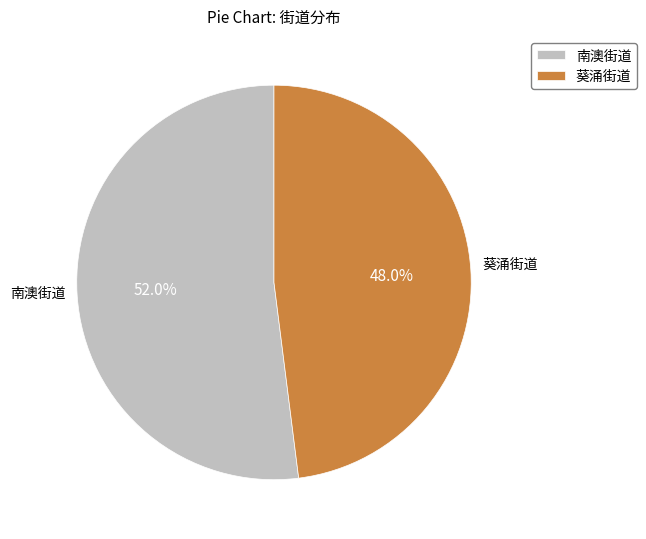

Does 葵涌街道 represent more than half of the total?

No